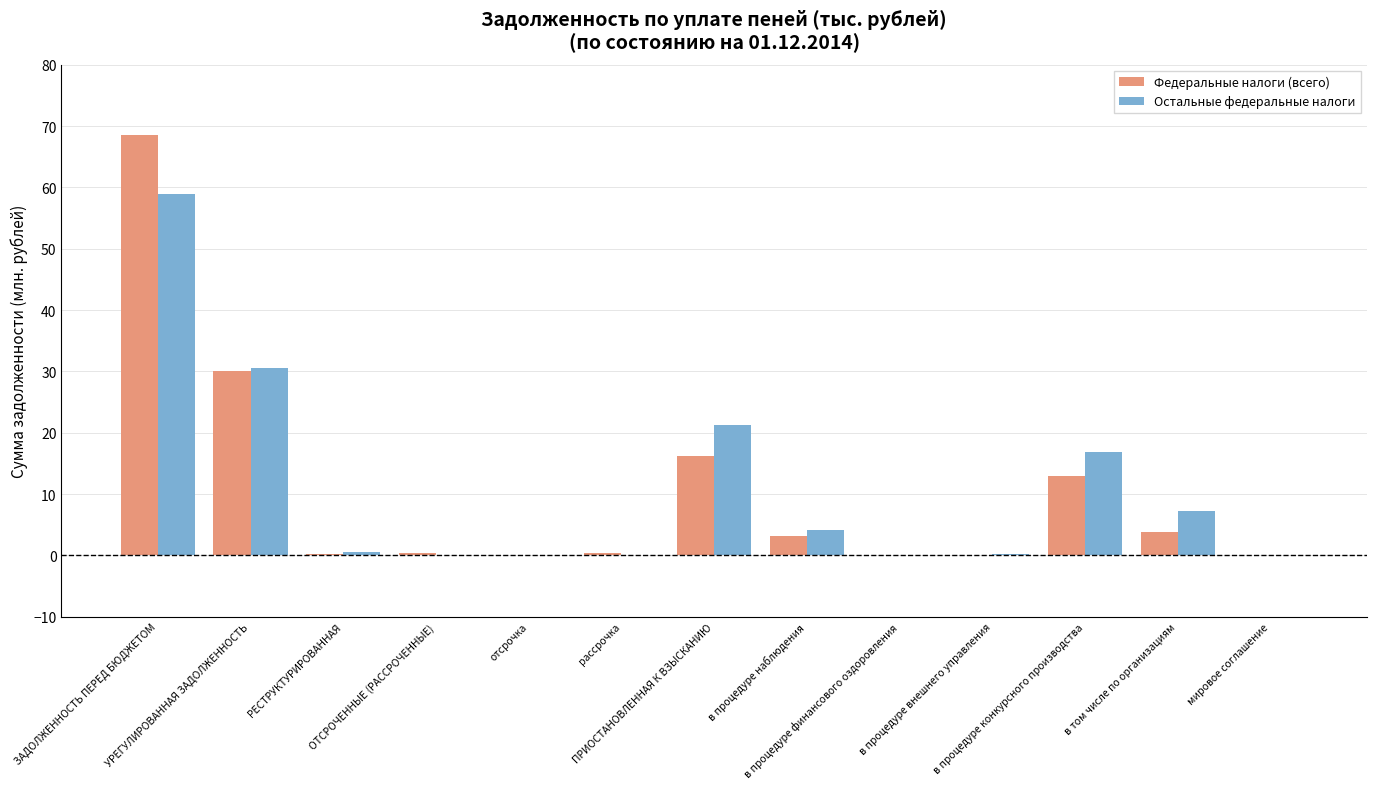

What is the sum of all Федеральные налоги (всего) values?

135.8